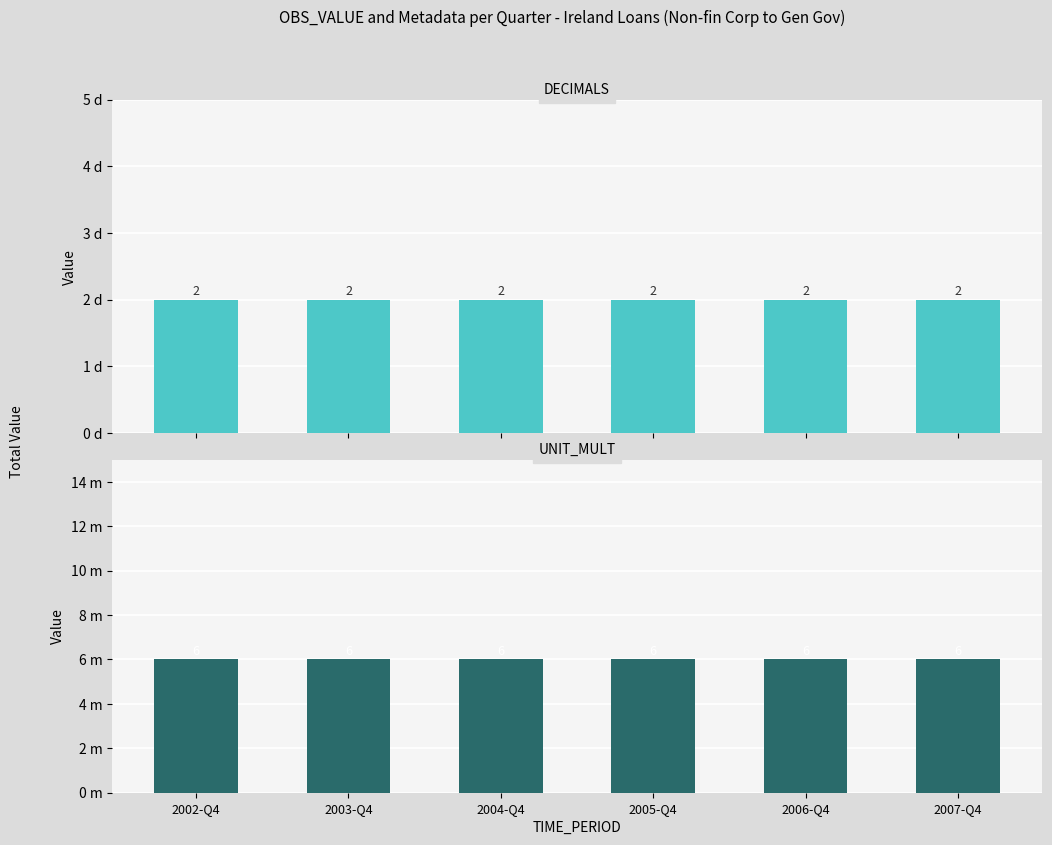

The DECIMALS series shows 2 at 2006-Q4. True or false?

True